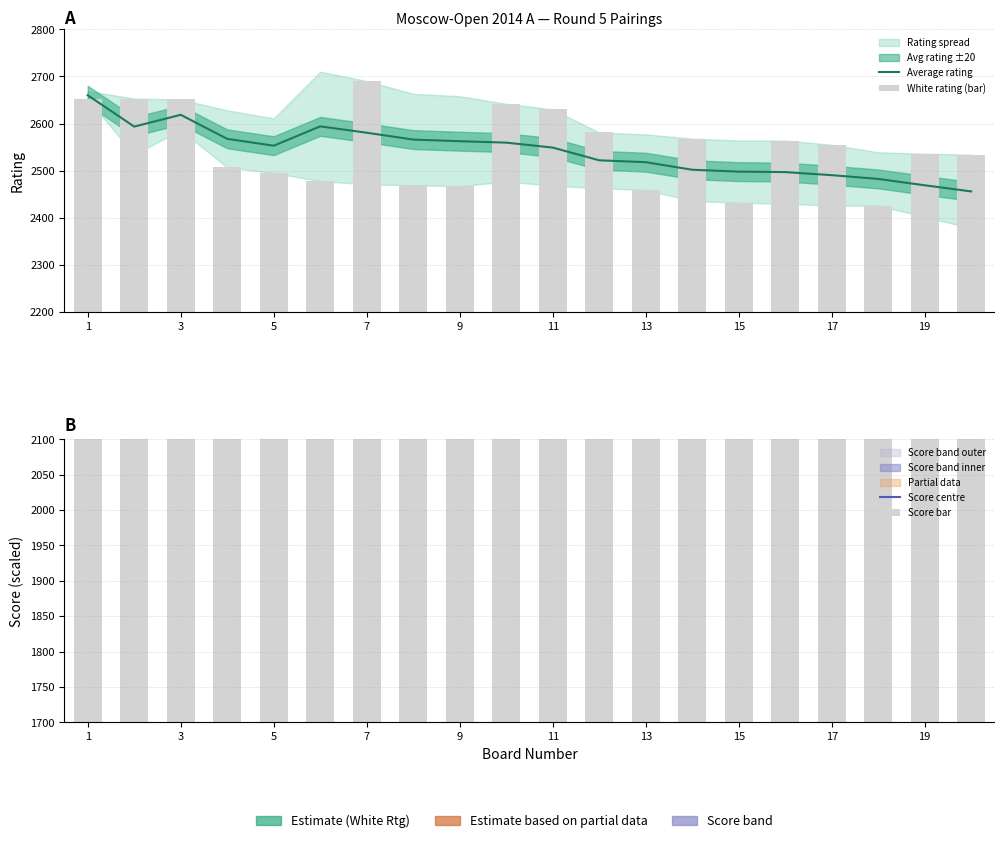

List the series in order of their peak value, highest first.

Score centre, Score bar, White rating (bar), Average rating